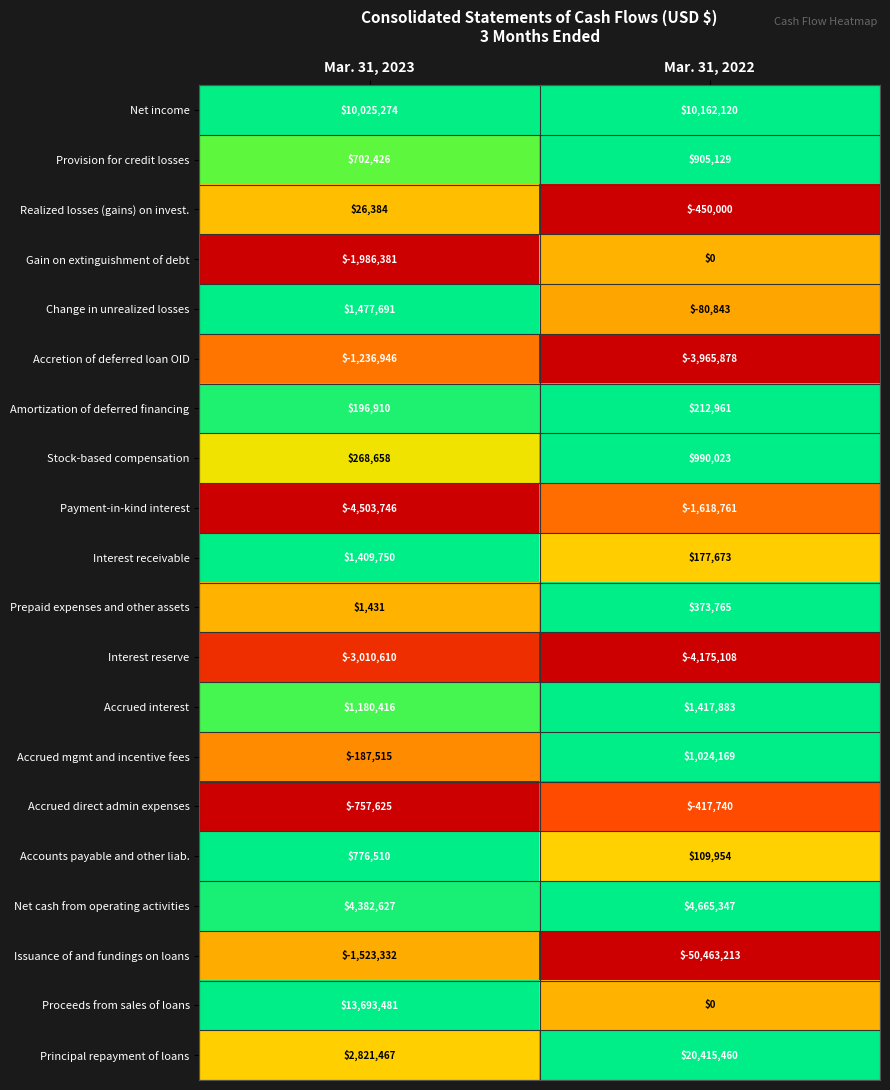

True or false: Principal repayment of loans has a value of 20415460 at Mar. 31, 2022.

True